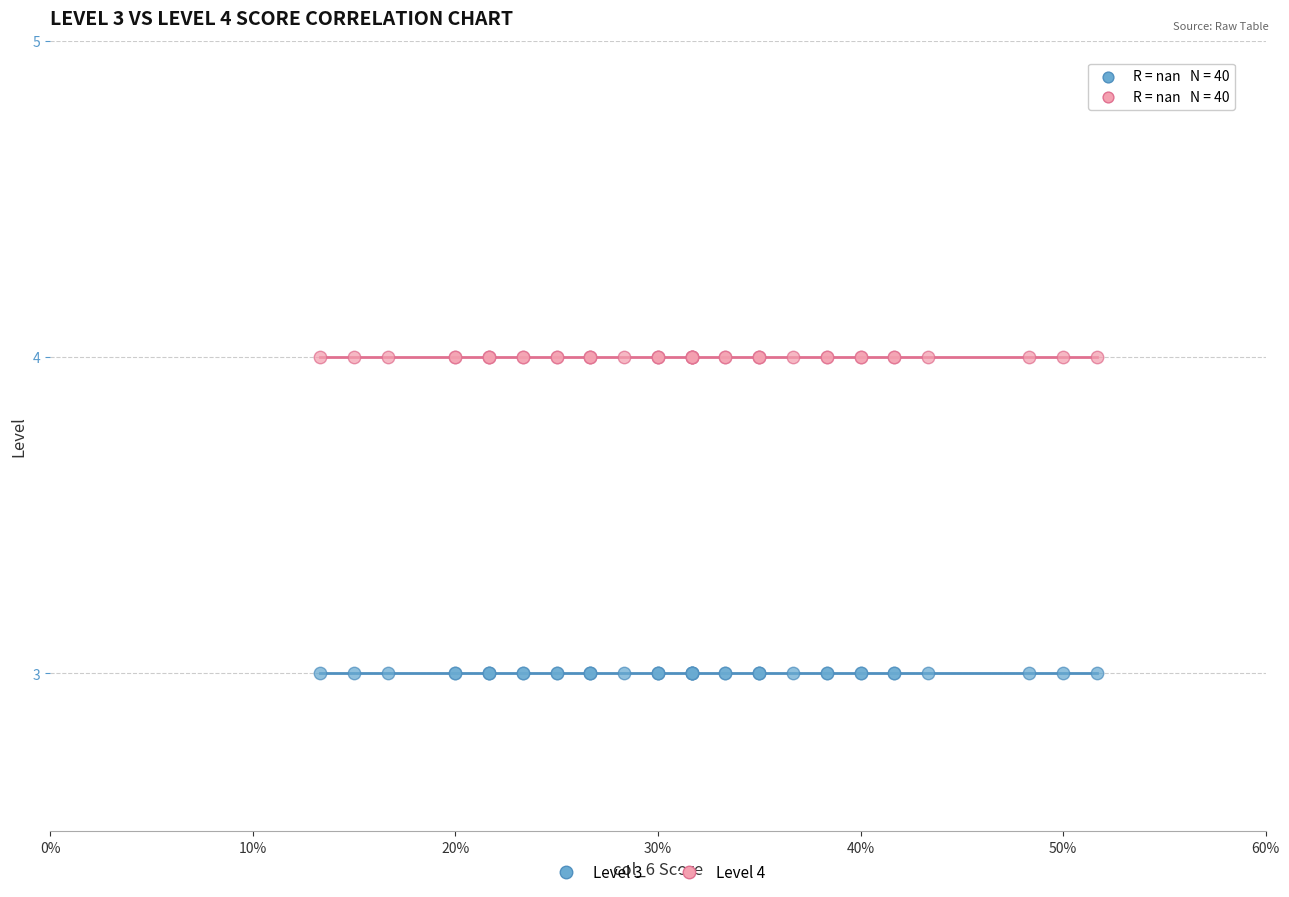

Which series contains the highest Y value?

Level 4